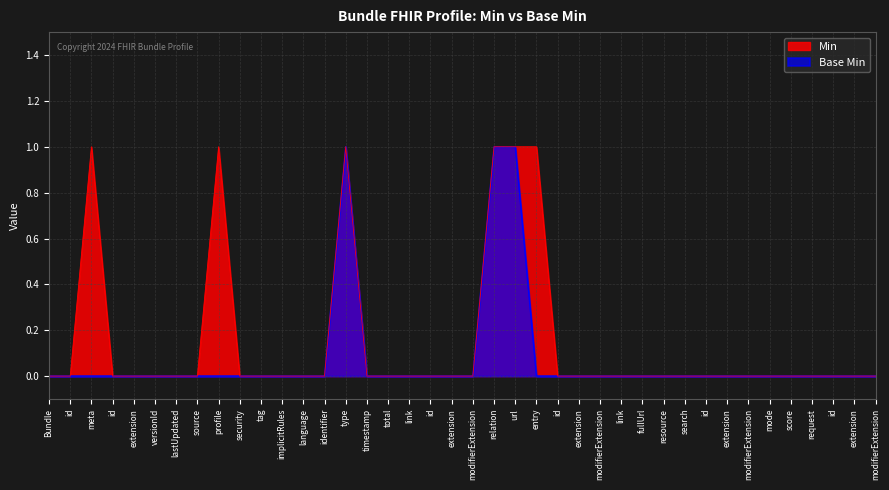

What are all the series names shown in the legend?

Min, Base Min